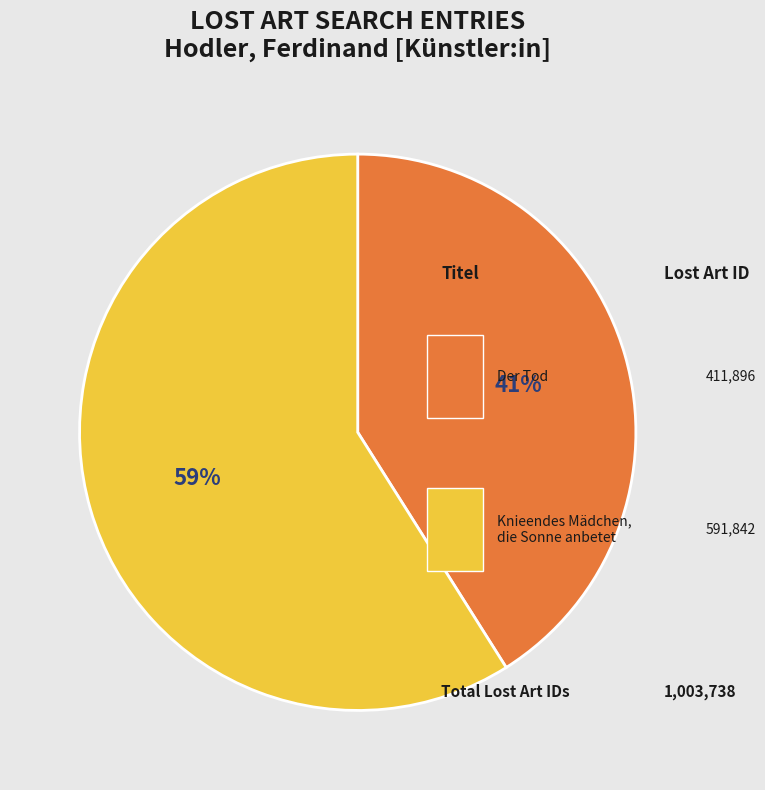

How many slices are in this pie chart?

2